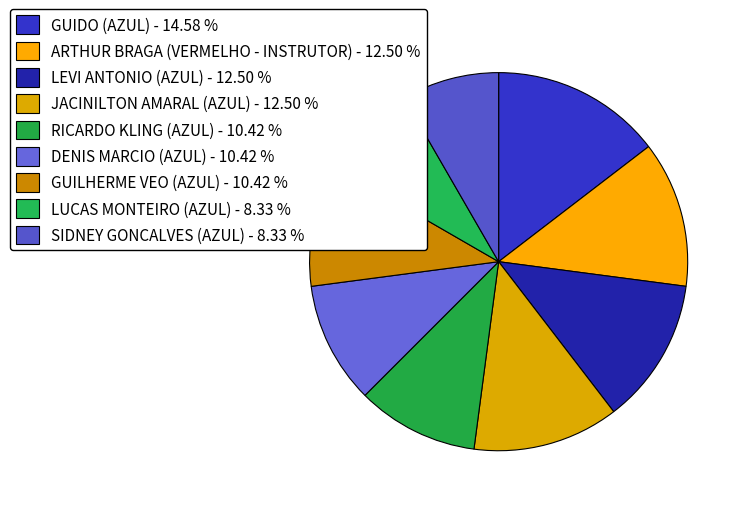

How many slices are in this pie chart?

9